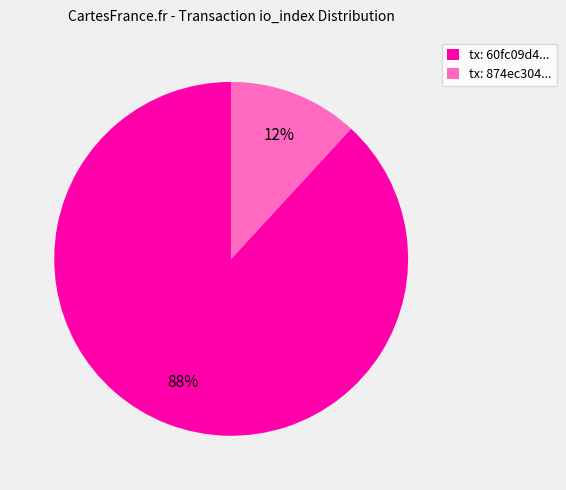

Between tx: 874ec304... and tx: 60fc09d4..., which is larger?

tx: 60fc09d4...